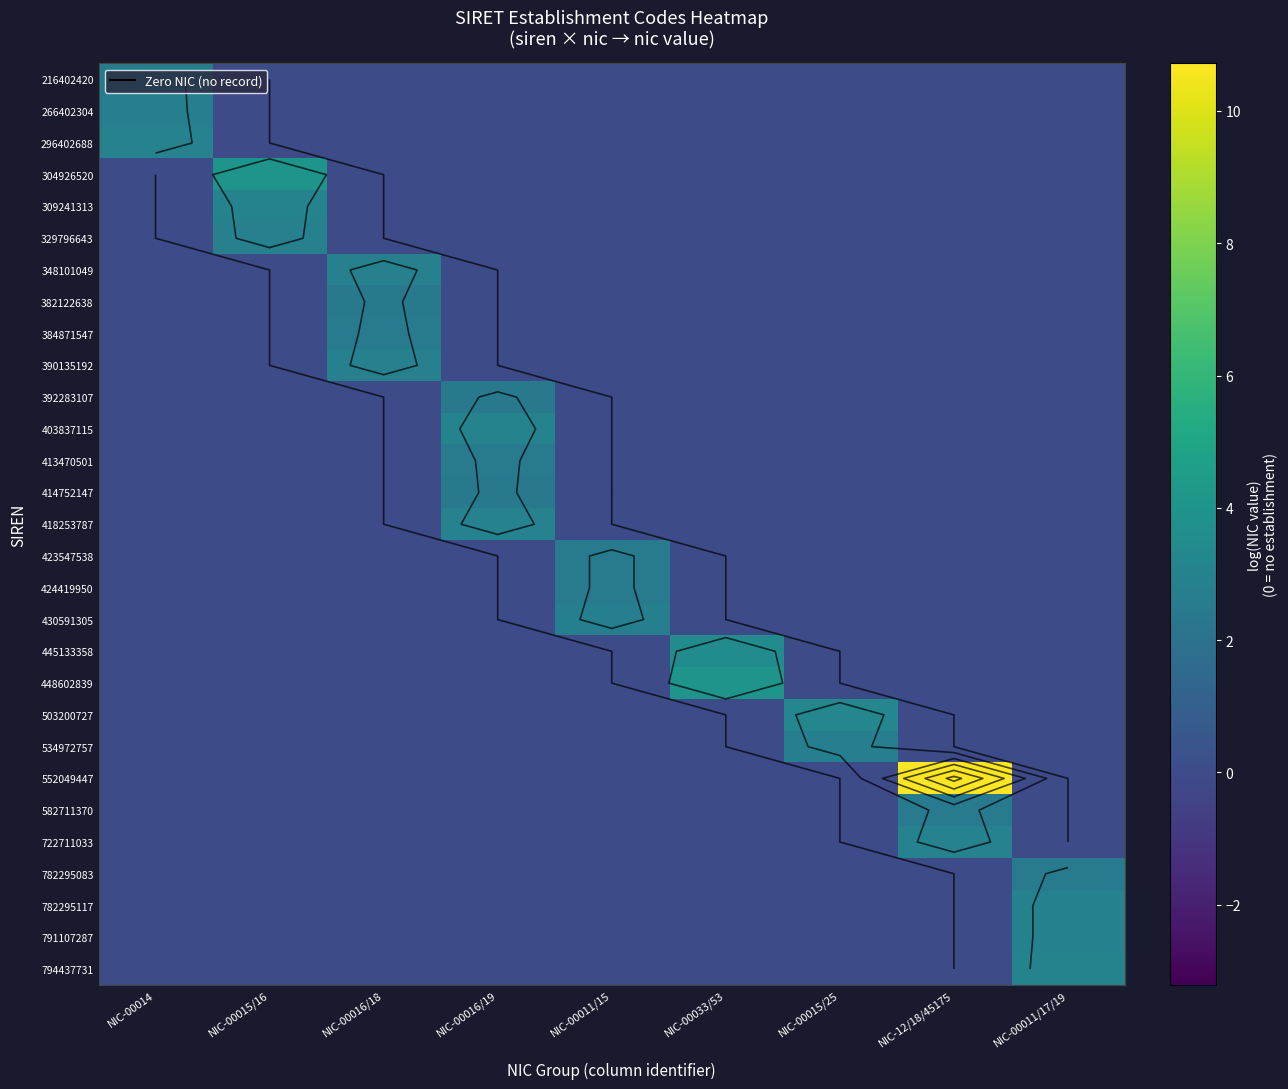

The 424419950 series shows 1.6 at NIC-00011/17/19. True or false?

False